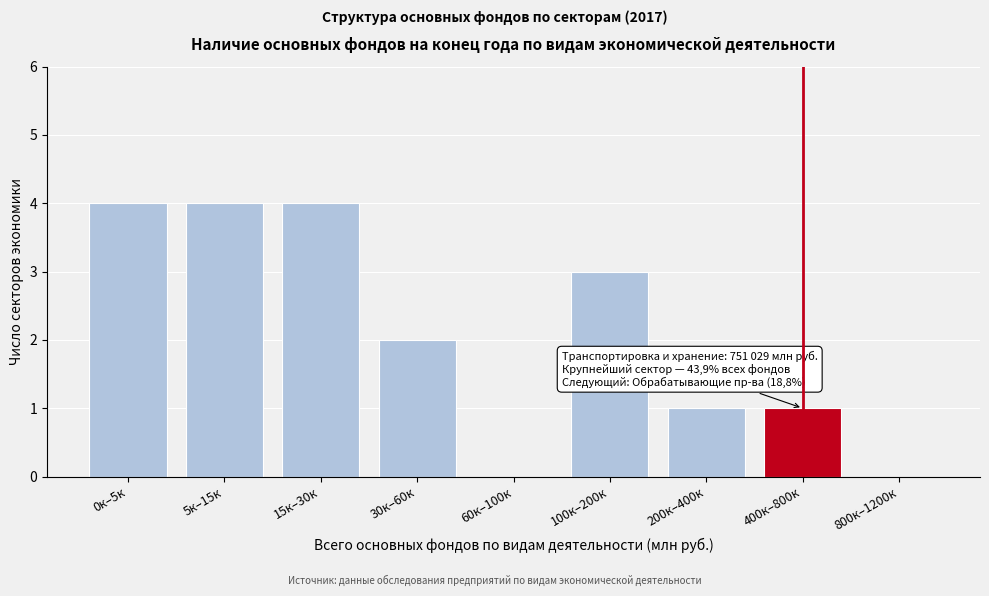

Reading left to right, transcribe all the data shown in this chart.

0к–5к=4	5к–15к=4	15к–30к=4	30к–60к=2	60к–100к=0	100к–200к=3	200к–400к=1	400к–800к=1	800к–1200к=0